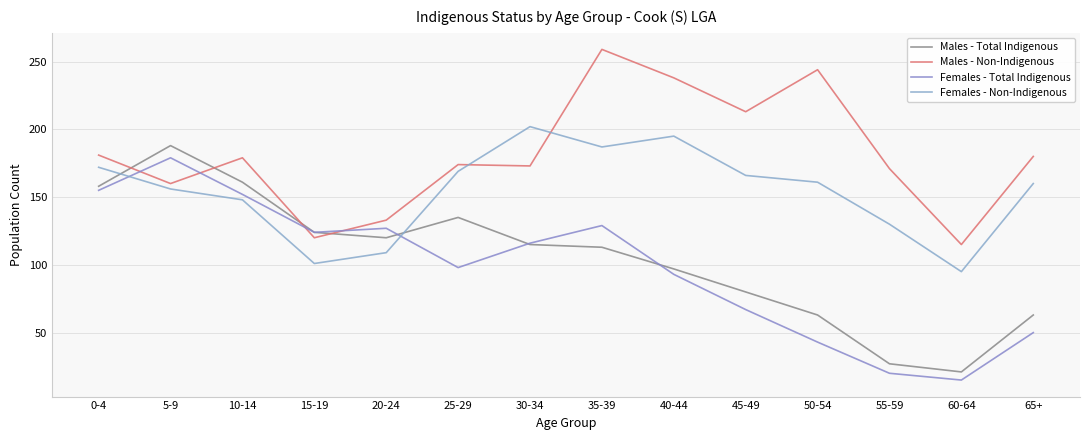

Where does the Females - Non-Indigenous series first go above 161?

0-4